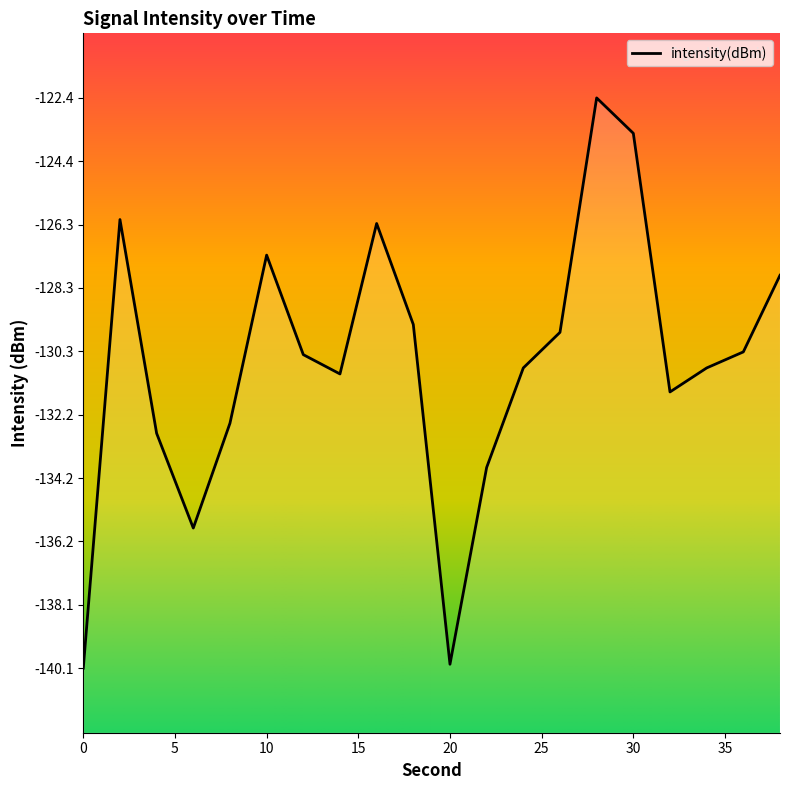

Rank the categories by value from lowest to highest.

0, 20, 6, 22, 4, 8, 32, 14, 34, 24, 12, 36, 26, 18, 38, 10, 16, 2, 30, 28